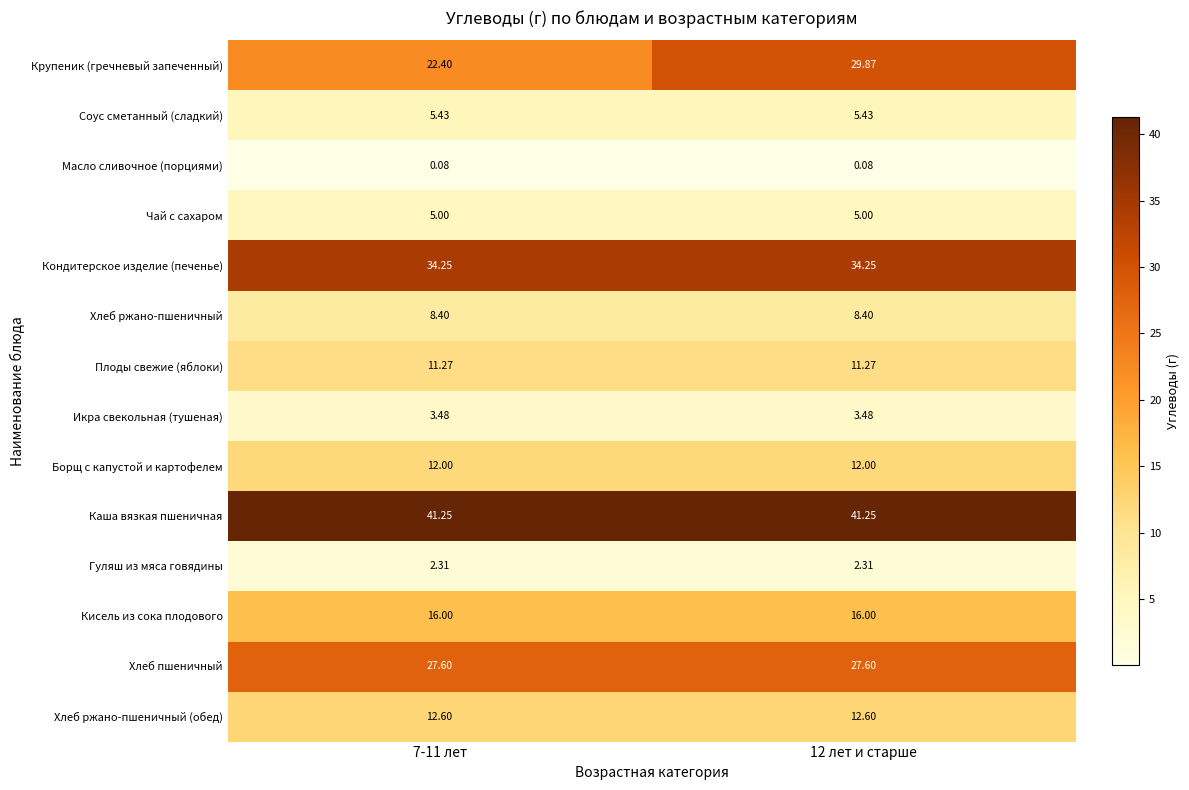

Which series has the largest total across all categories?

Каша вязкая пшеничная